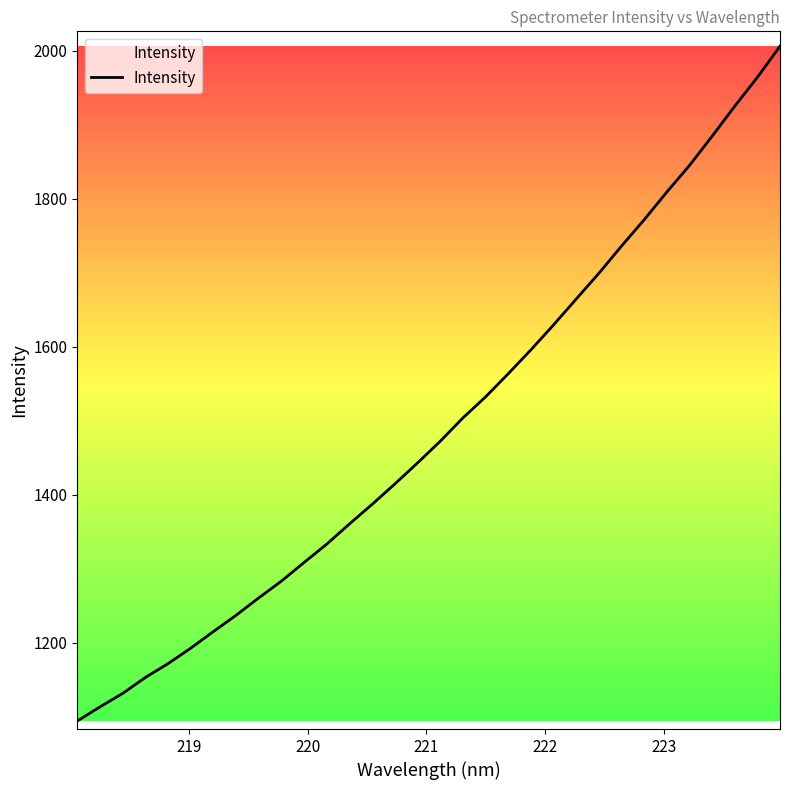

Does the chart display data point markers on the line(s)?

No